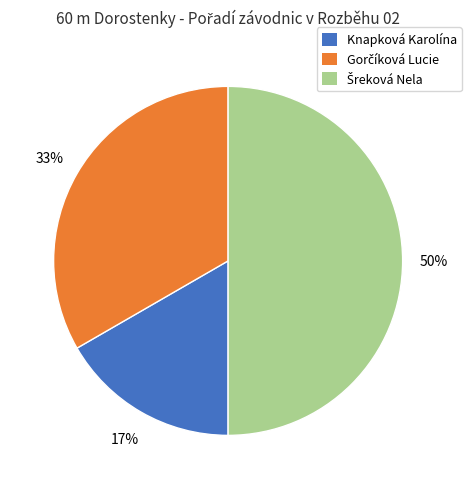

Is it true that Knapková Karolína is 17% of the pie?

True